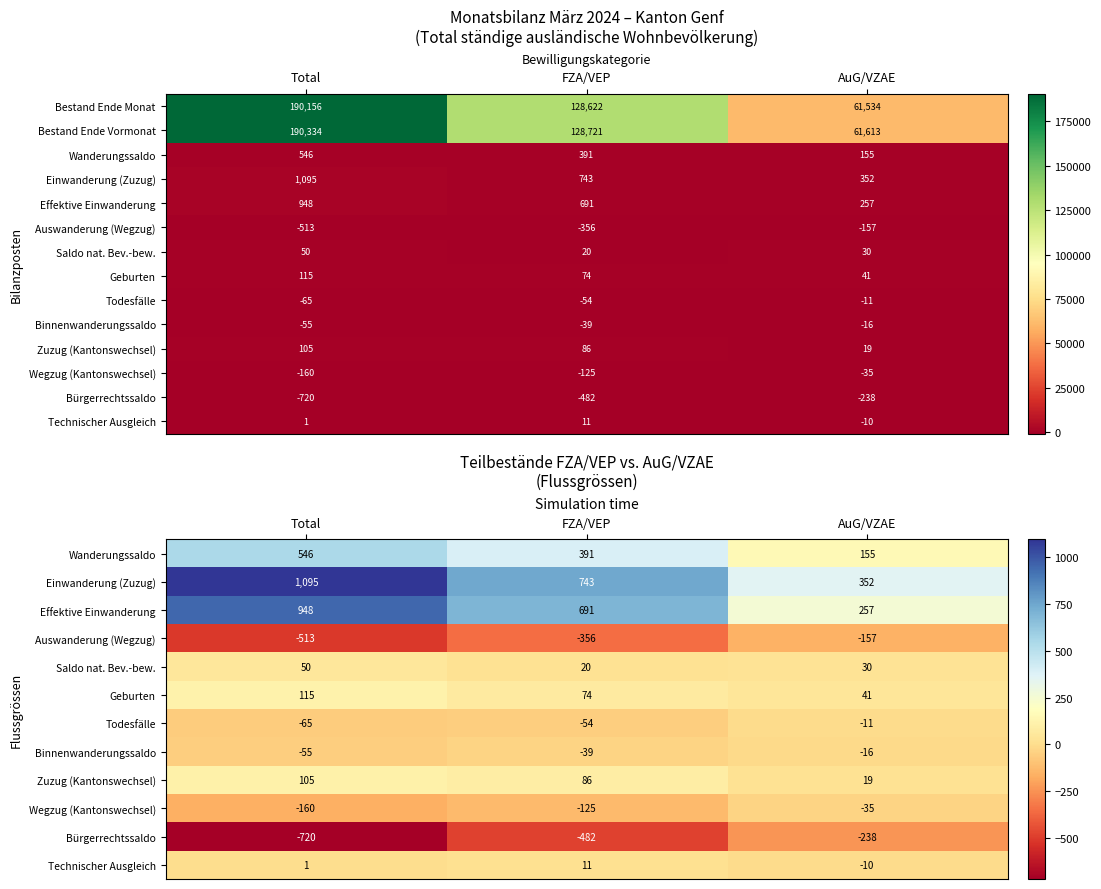

What is the sum of the Bestand Ende Monat values at AuG/VZAE and FZA/VEP?

190156